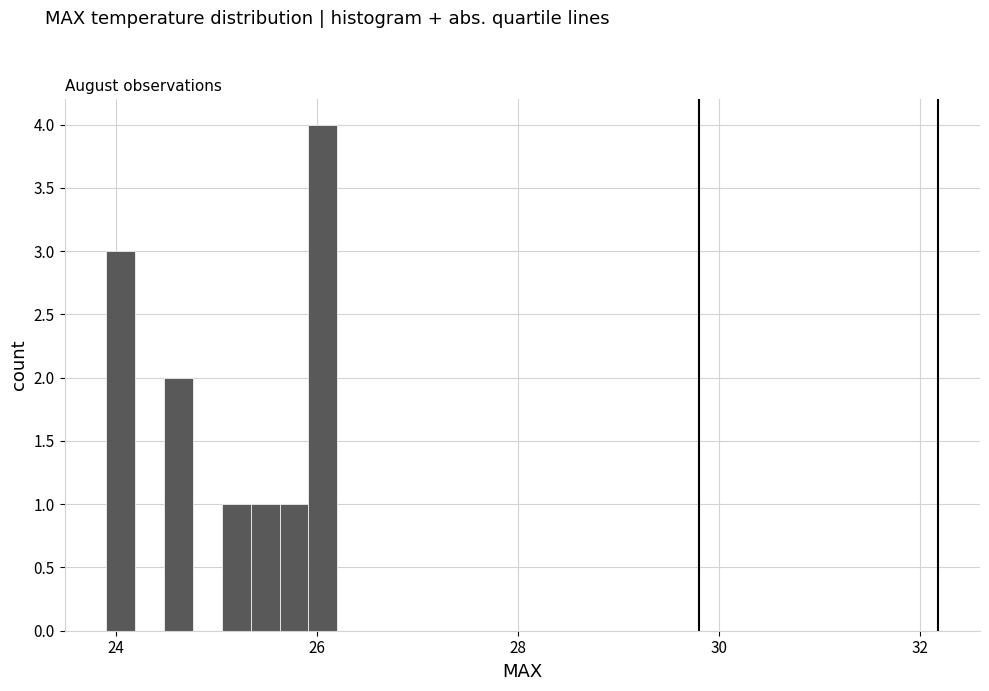

Read against the x-axis, roughly where is the centre of the tallest bar?

26.0